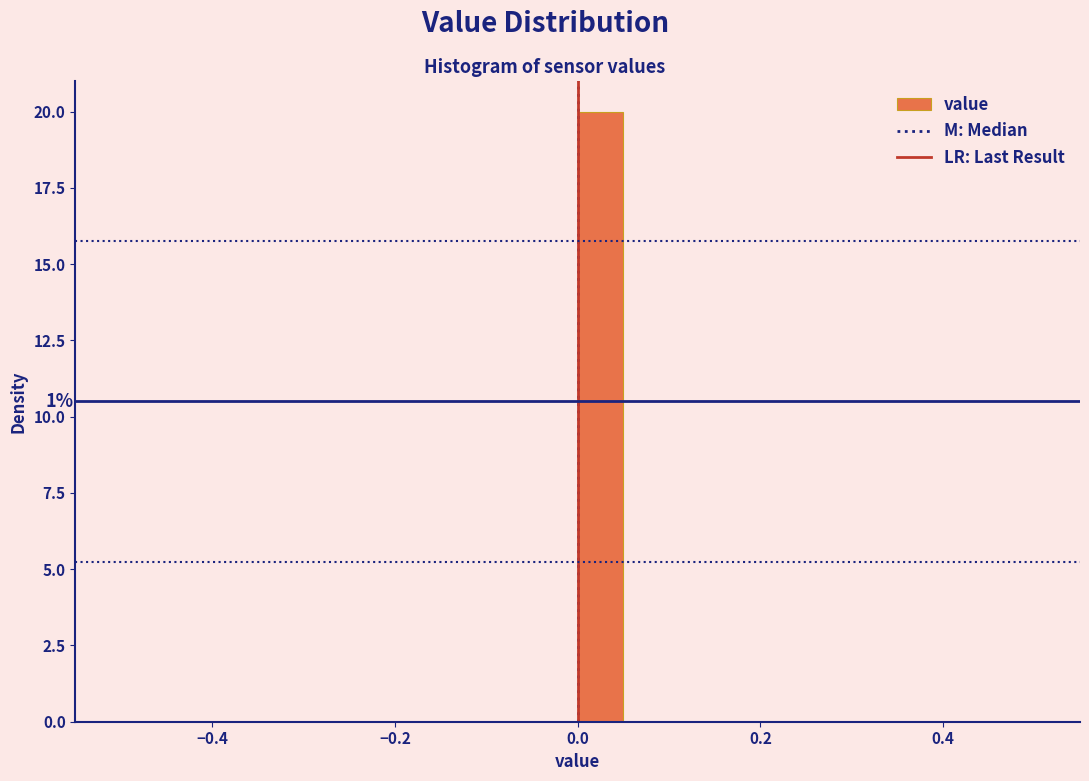

Around what value on the x-axis is the tallest bar? Give the approximate position of its centre, as read against the axis.

0.02